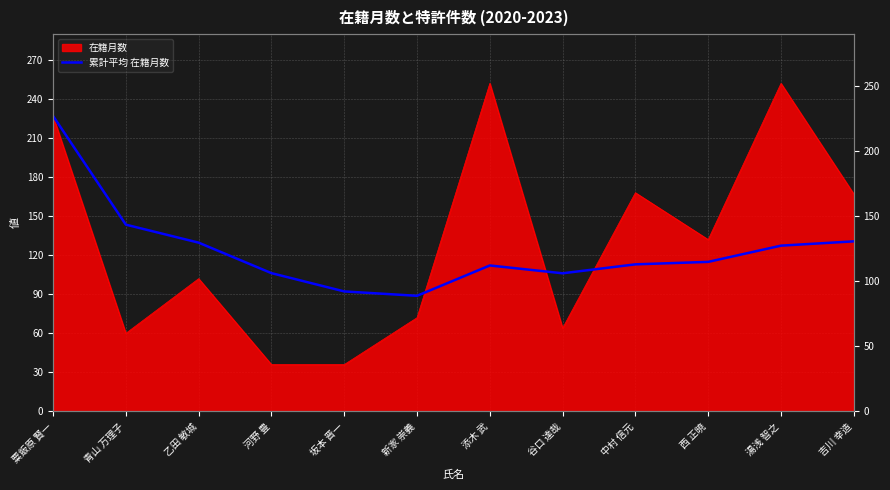

How many categories are shown in the chart?

12